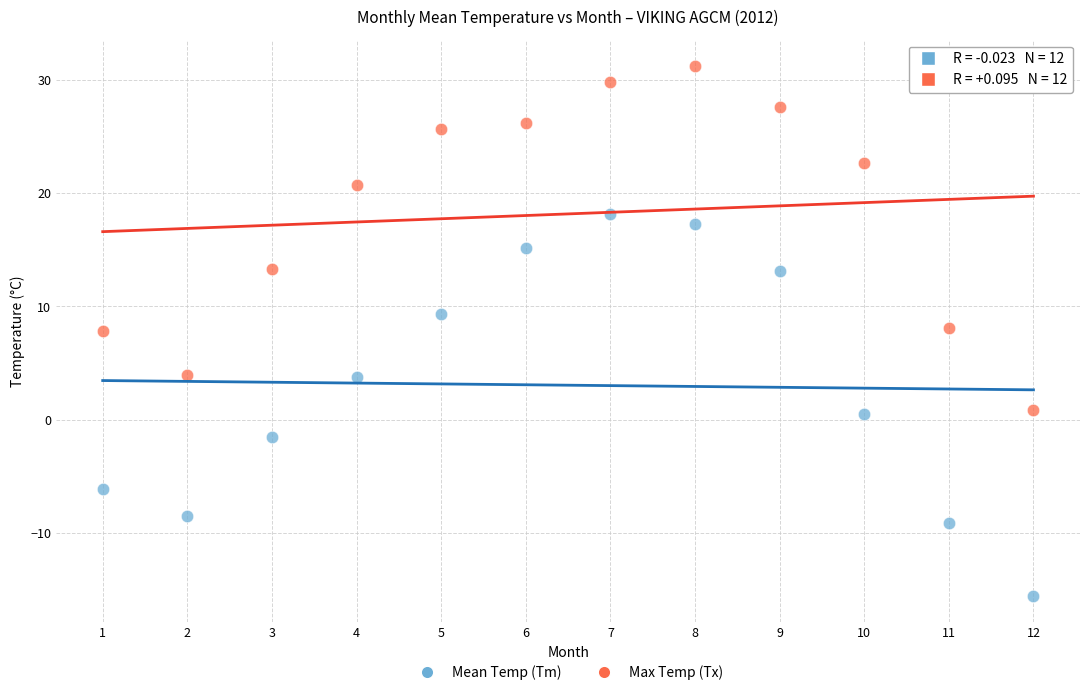

What is the X range (max minus min) for the scatter plot?

11.0